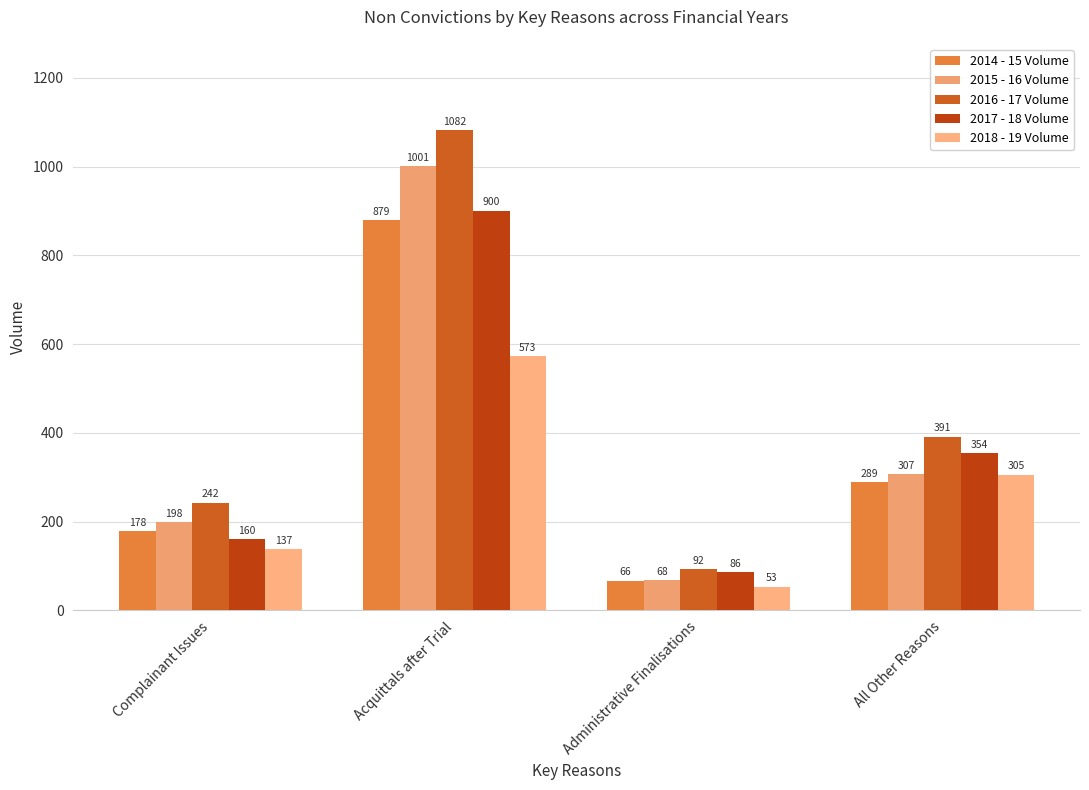

What is the total value across all series at All Other Reasons?

1646